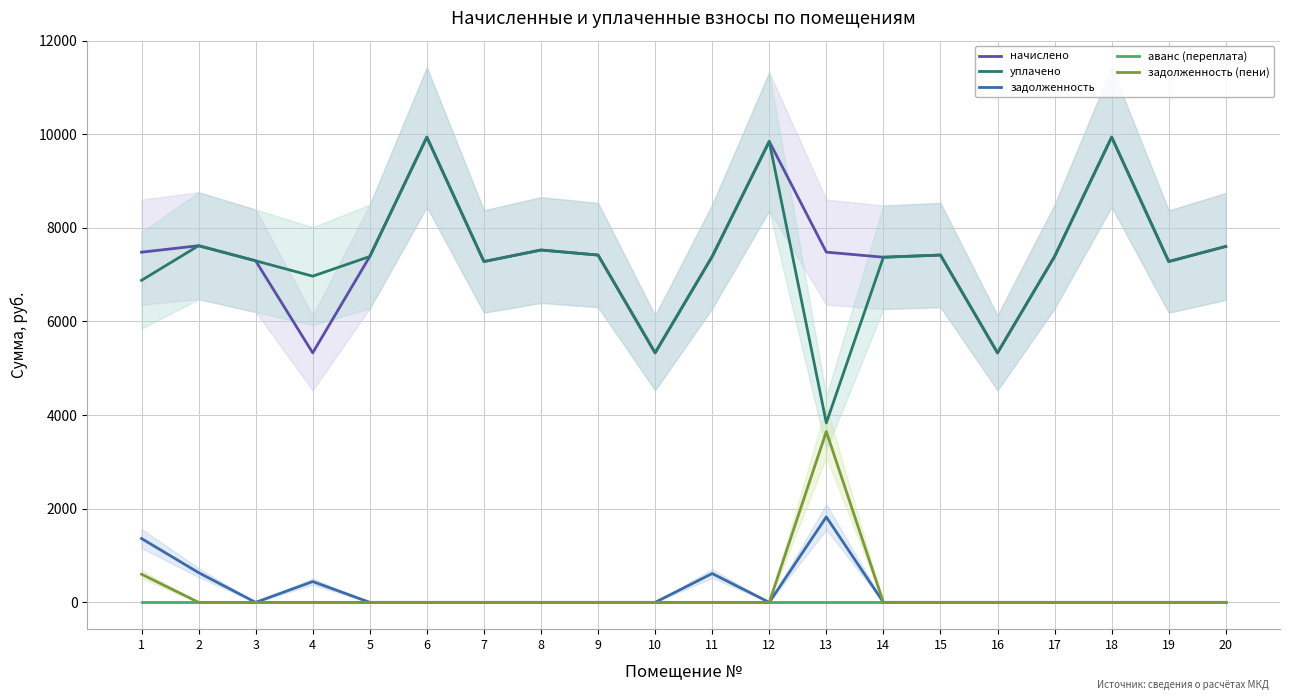

How many data points in задолженность (пени) are above 0?

2